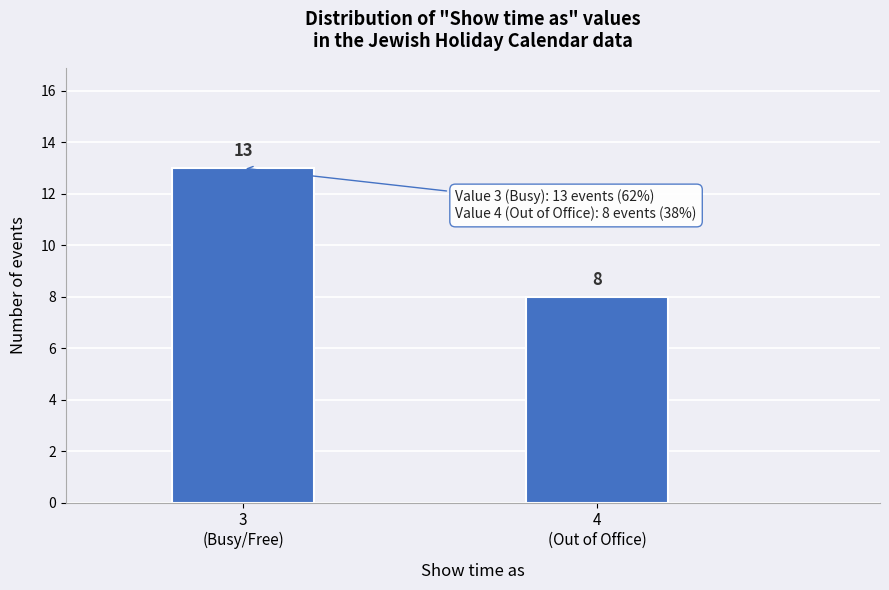

Reading right to left, list all the values displayed in this chart.

8	13